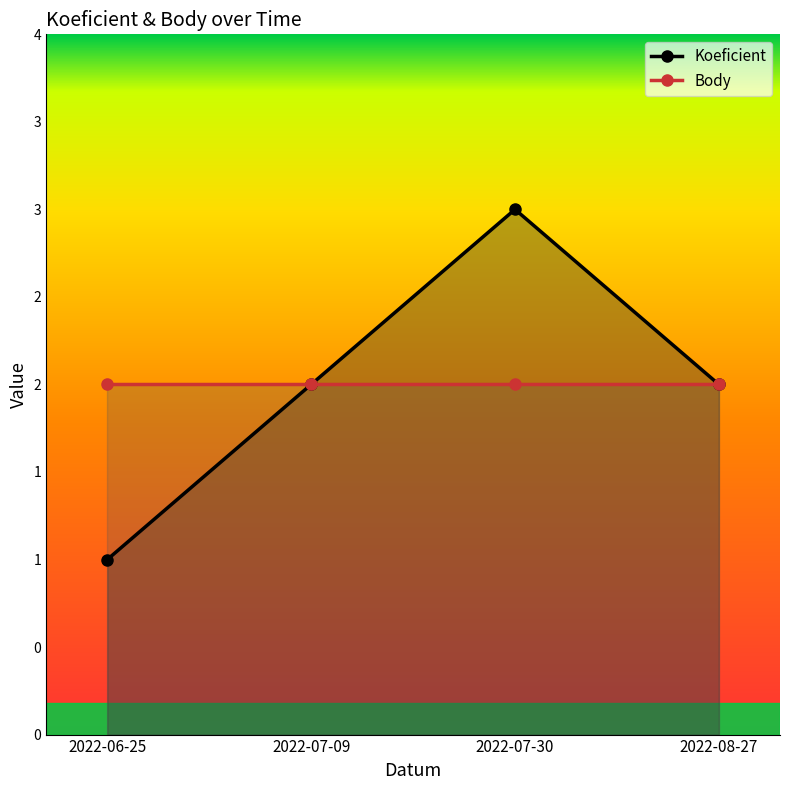

Which series has the largest total across all categories?

Koeficient